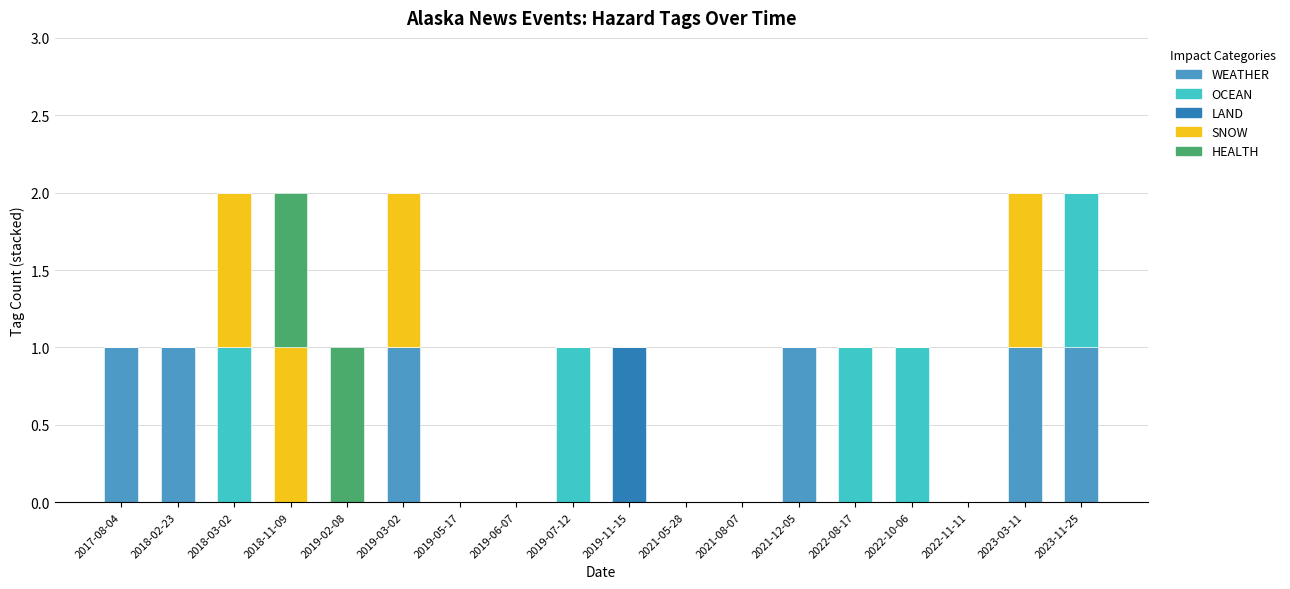

True or false: WEATHER has a value of 0 at 2017-08-04.

False